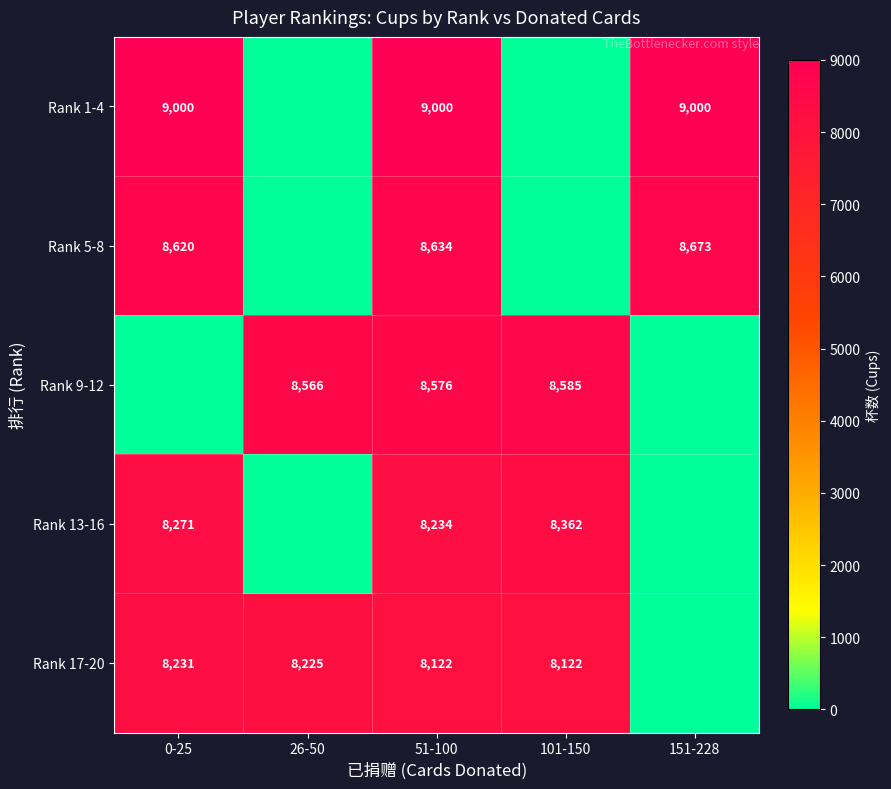

The Rank 17-20 series shows 8225 at 26-50. True or false?

True